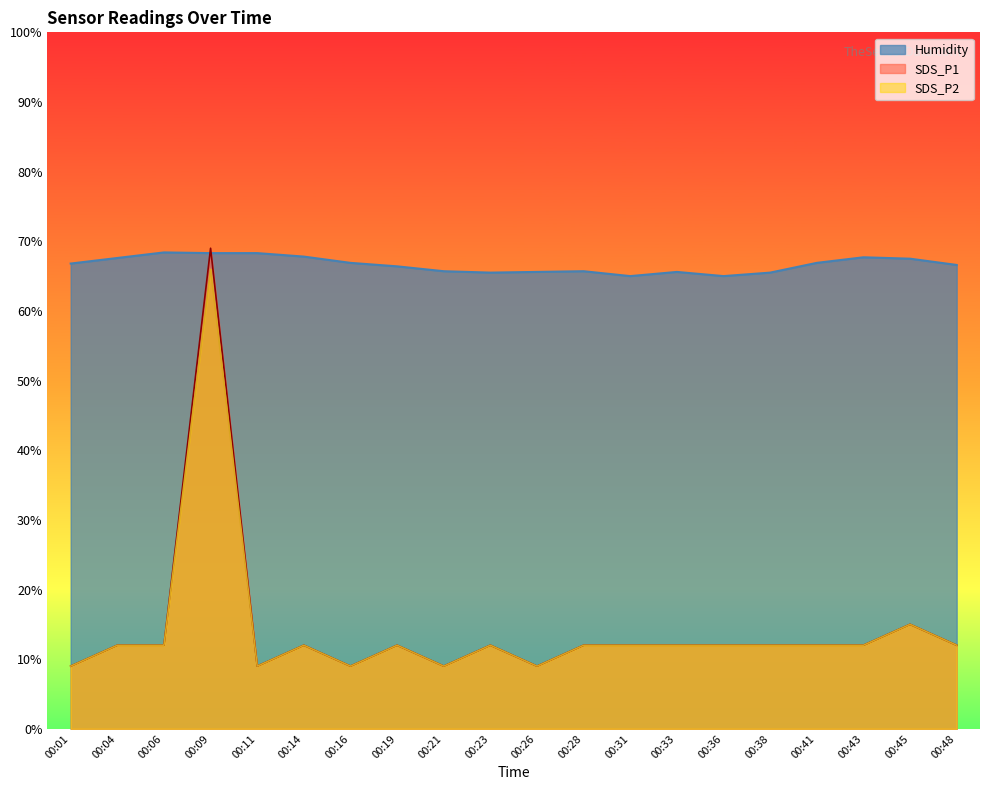

True or false: Humidity has a value of 16.7 at 00:41.

False